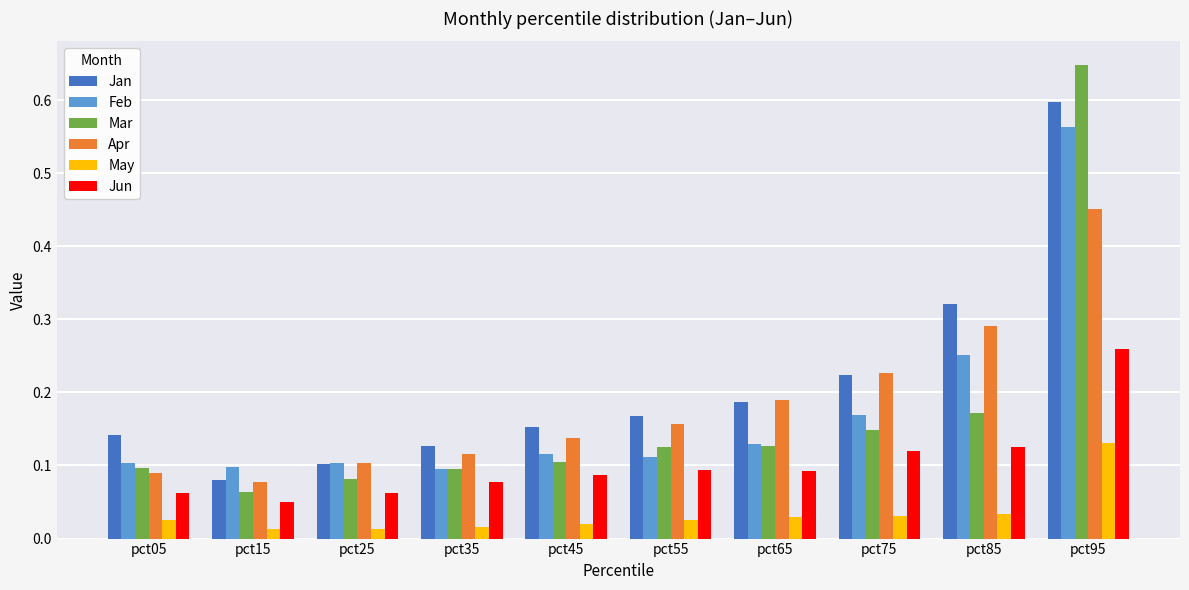

Which series changed the most between pct05 and pct55?

Apr